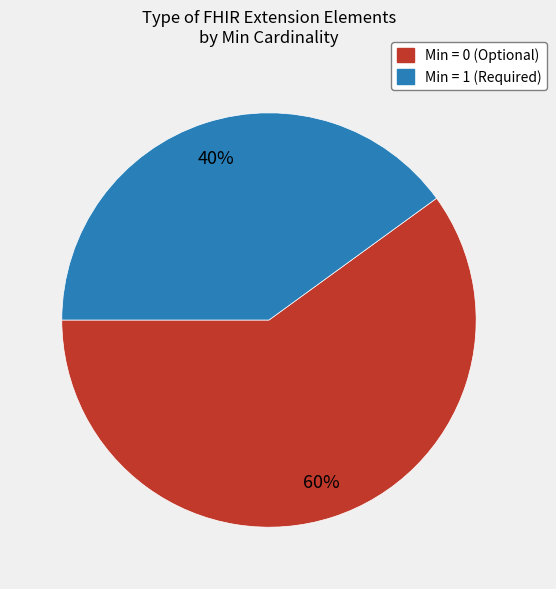

Is there a majority slice in this chart?

Yes